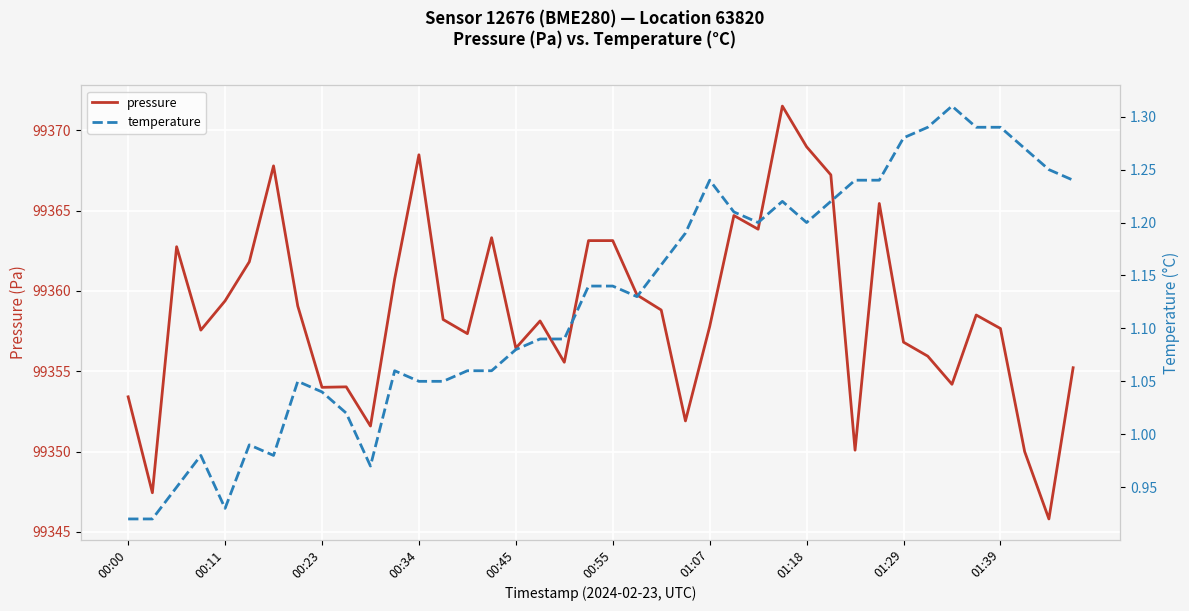

What is the highest value of the pressure series?

99371.5